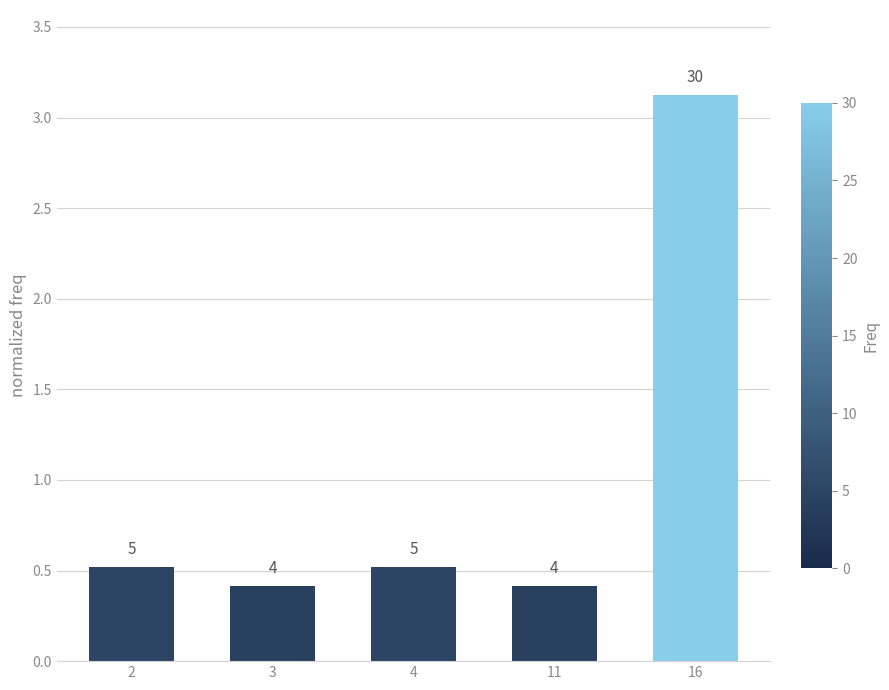

How many bars are there in total?

5